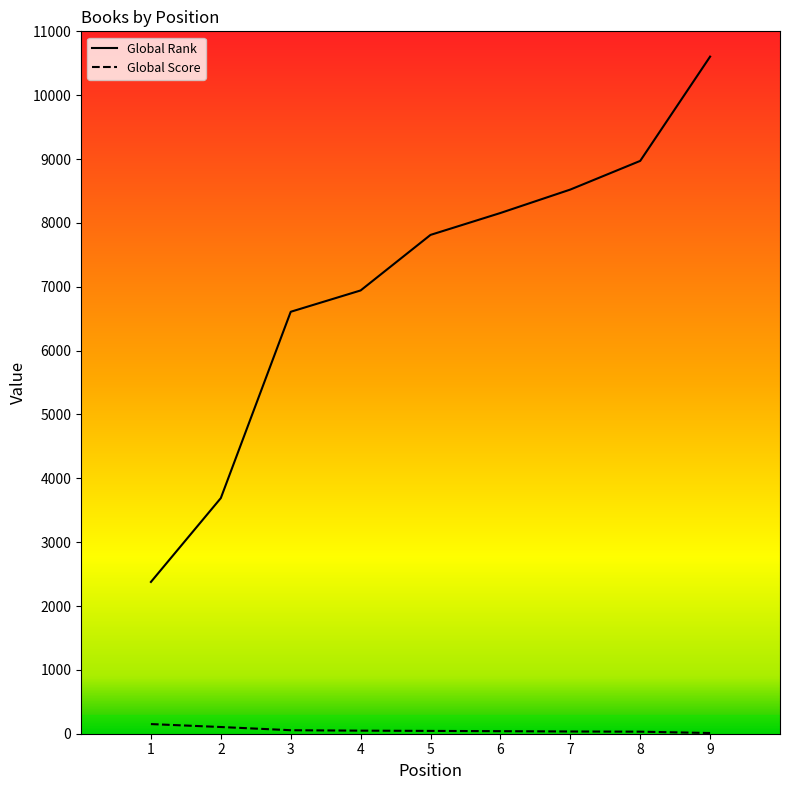

Which series changed the most between 3 and 9?

Global Rank